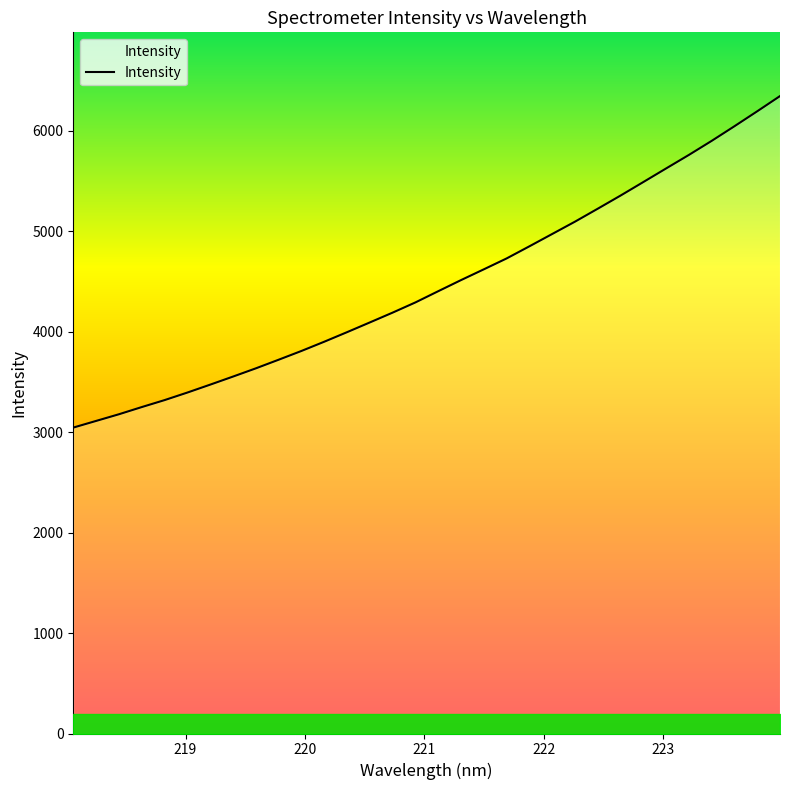

Is this an area chart (filled region under the line)?

No